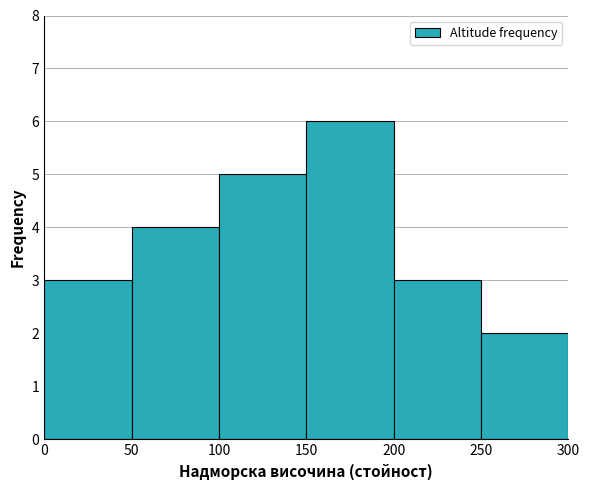

Reading left to right, list every bar in this chart as the range it spans on the x-axis followed by its height. The values are not printed on the chart, so give them approximately, as read against the axis.

0 to 50: 3
50 to 100: 4
100 to 150: 5
150 to 200: 6
200 to 250: 3
250 to 300: 2